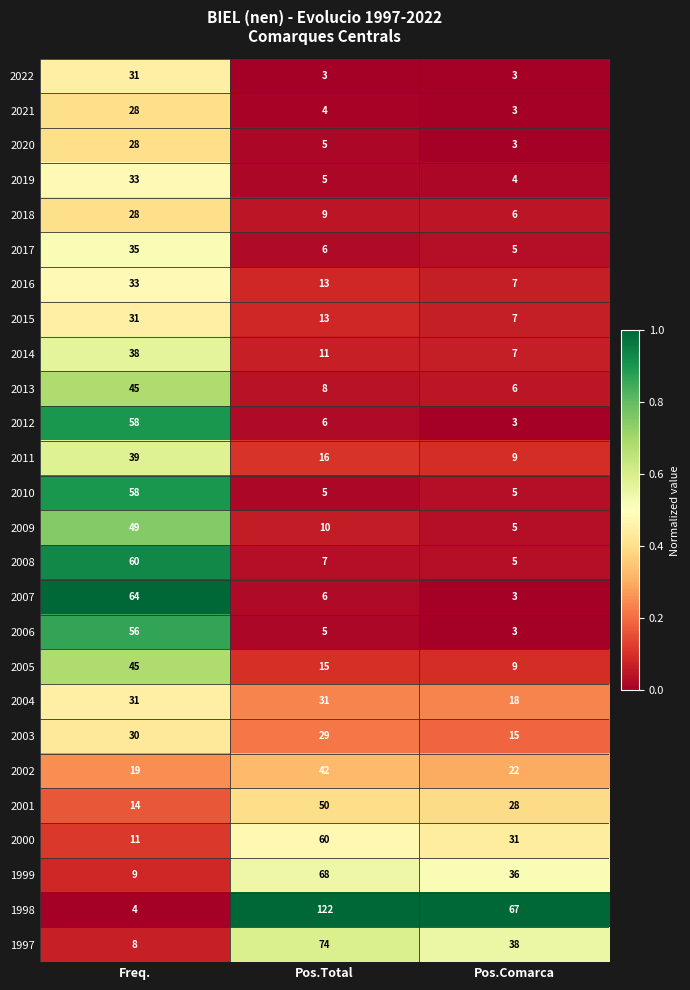

What is the difference between the maximum and minimum values in the 2005 series?

36